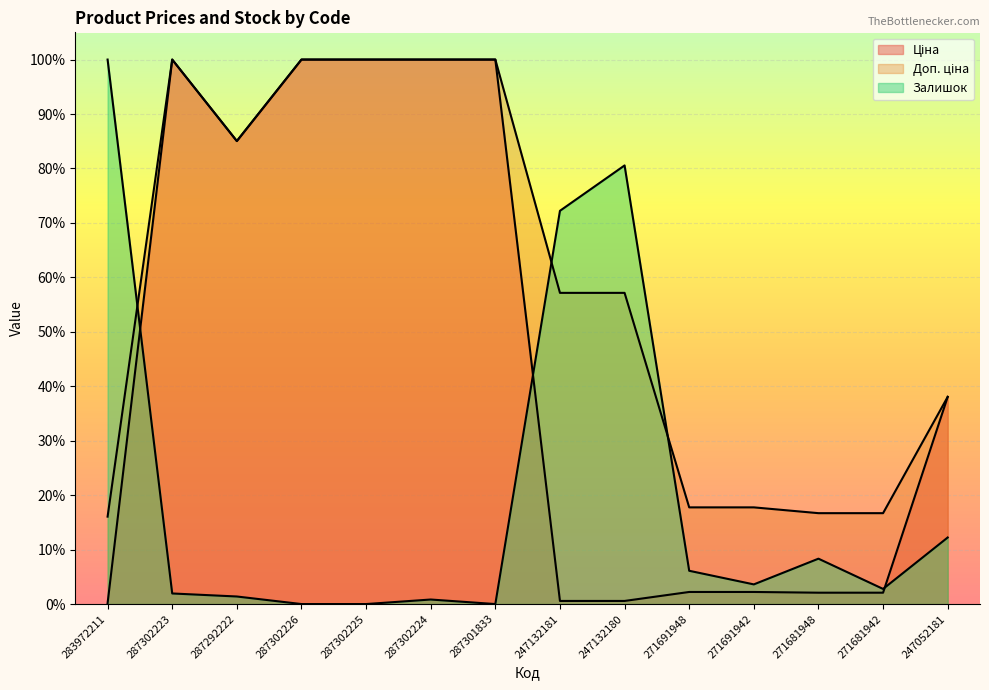

What value does the Залишок series have at 247132181?

15139.5